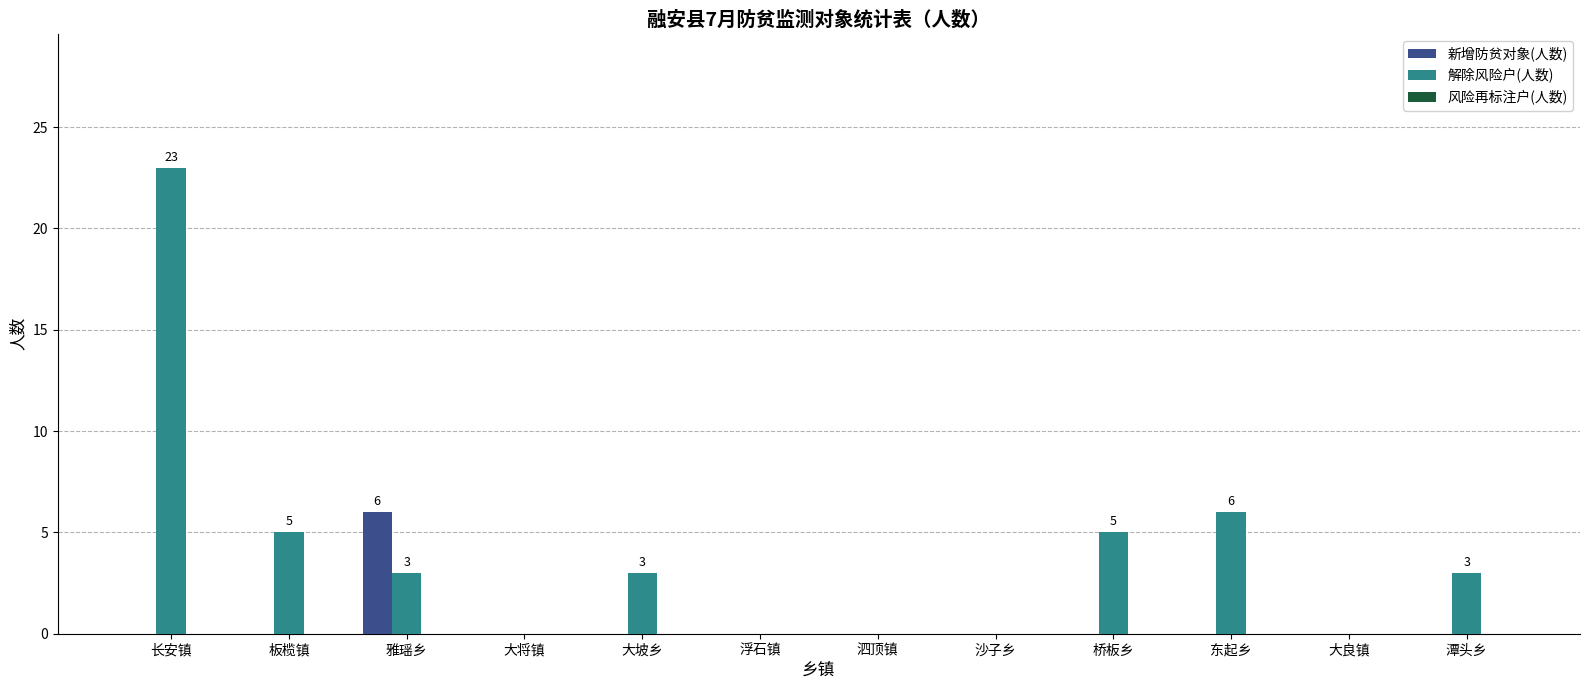

Which series has the largest total across all categories?

解除风险户(人数)